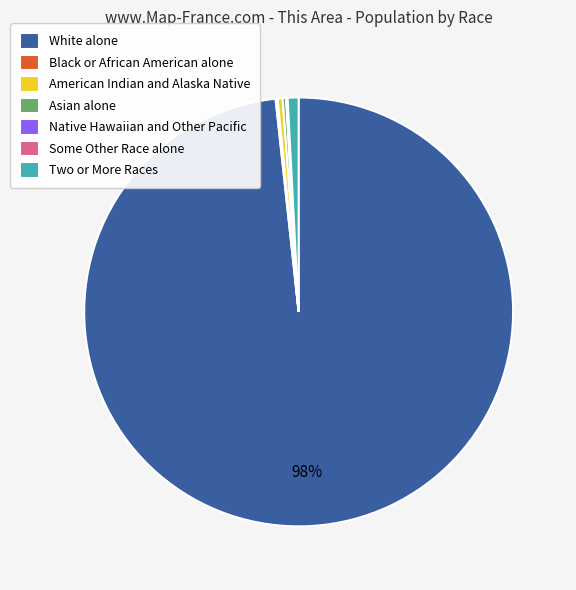

Between White alone and American Indian and Alaska Native, which is larger?

White alone